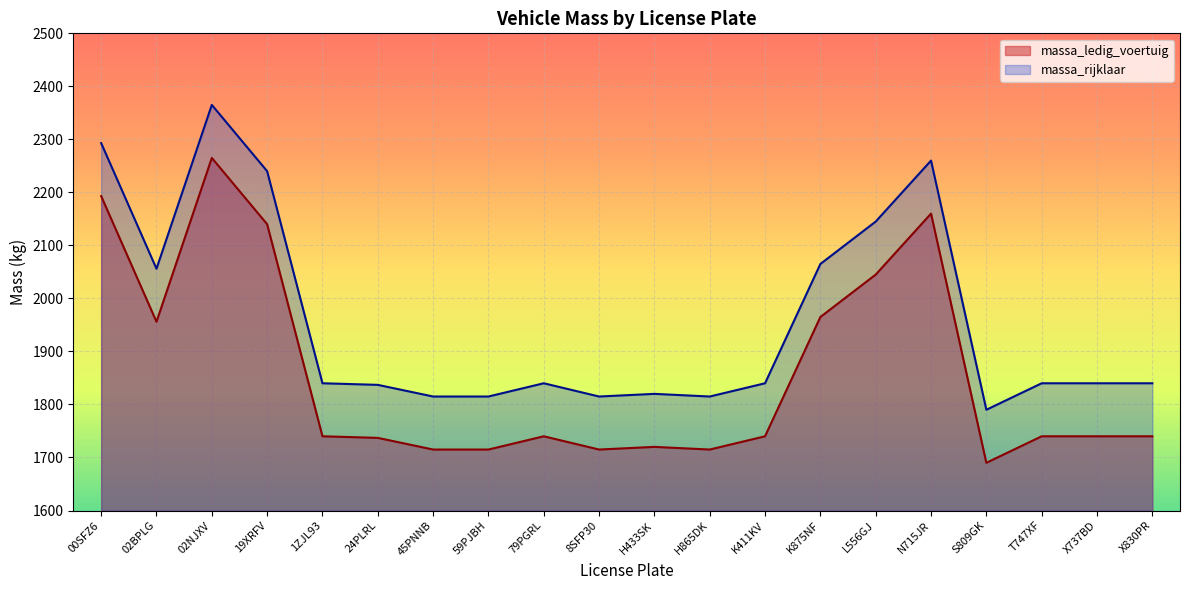

At which label is massa_rijklaar closest to 2077?

K875NF